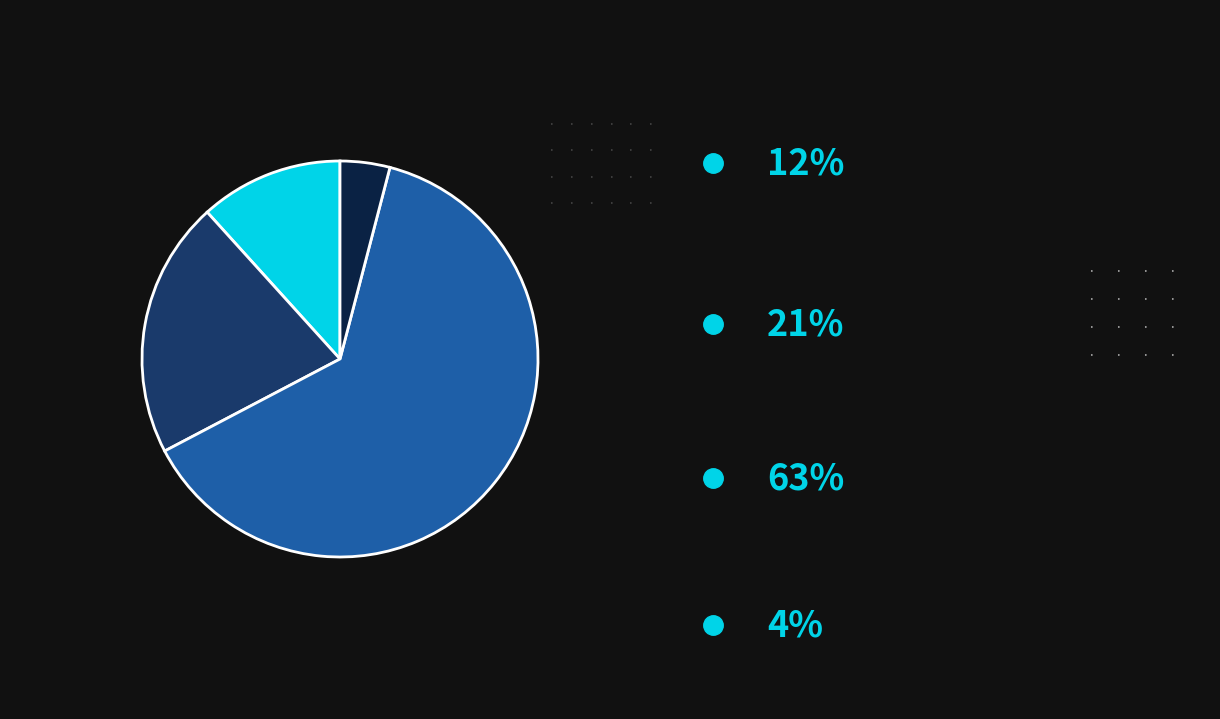

Does any single category account for the majority?

Yes